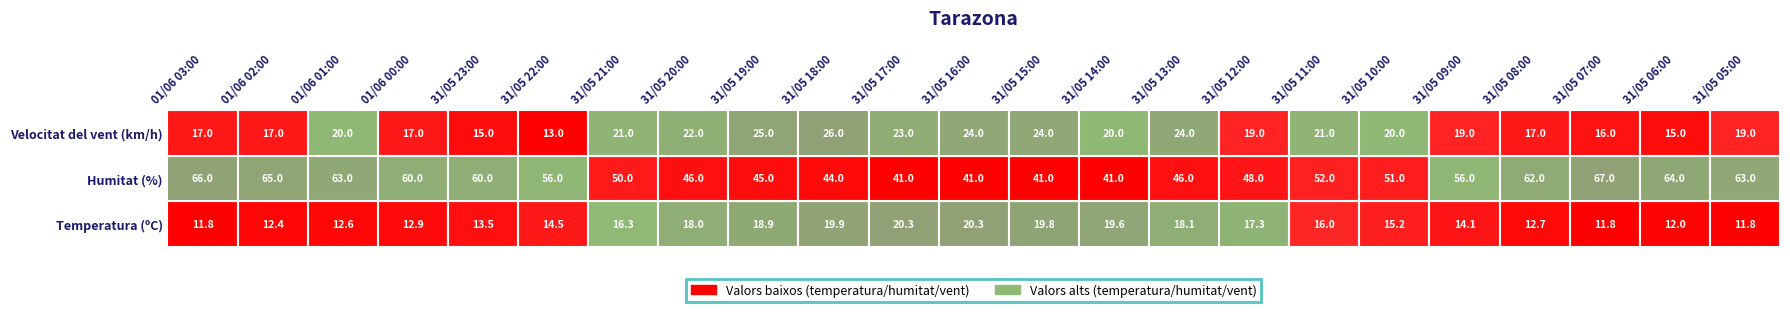

What value does the Velocitat del vent (km/h) series have at 31/05 09:00?

19.0